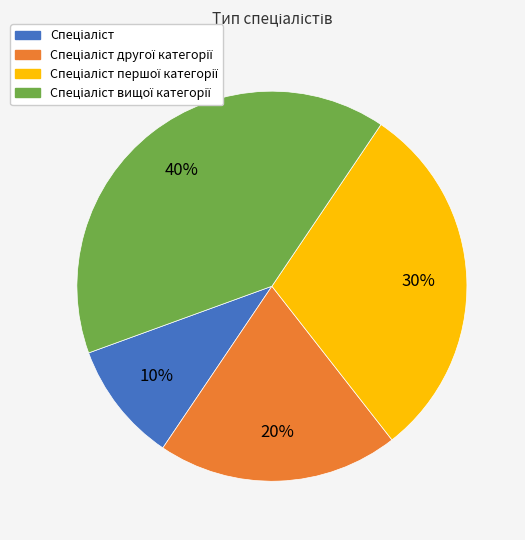

To the nearest percent, what is the difference between the largest and smallest slice percentages?

30%